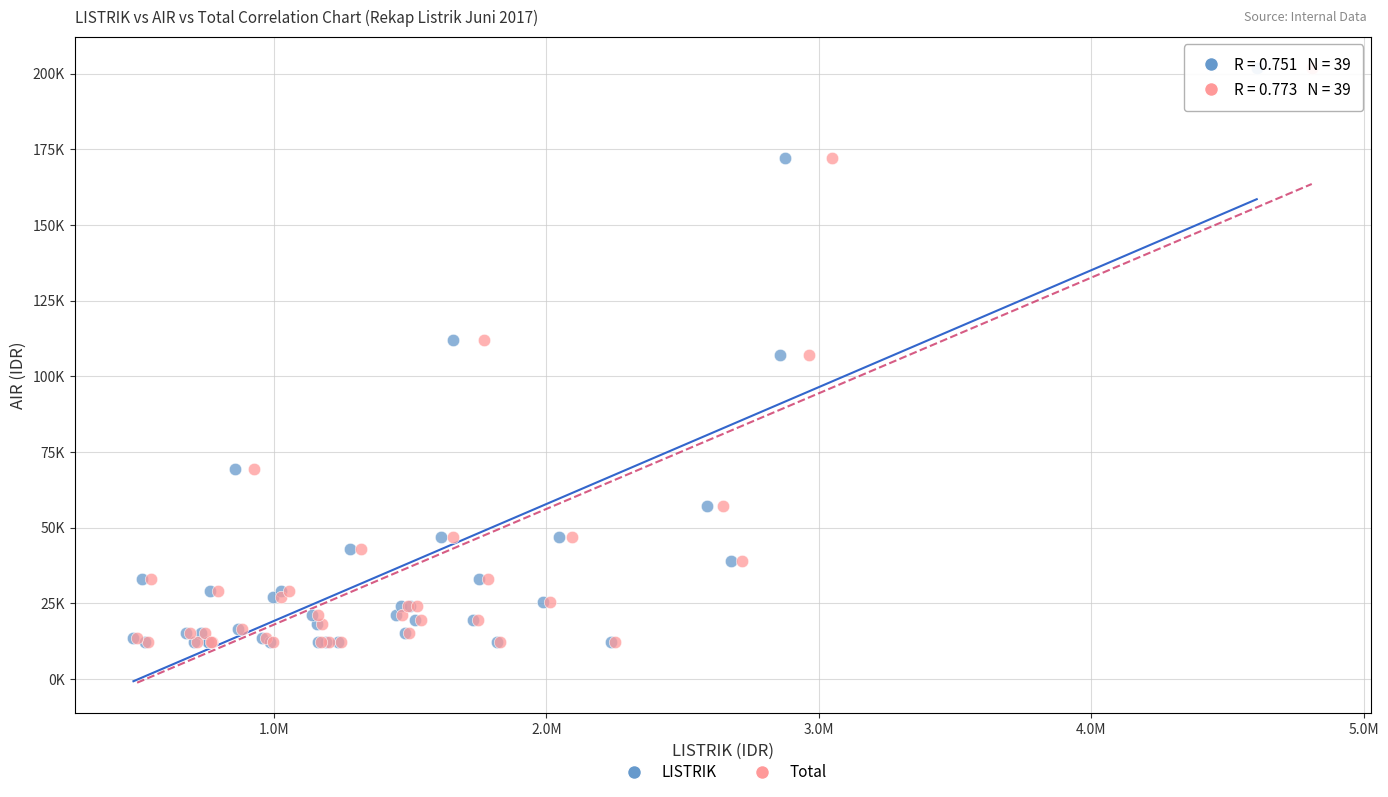

What are all the series names shown in the legend?

LISTRIK, Total